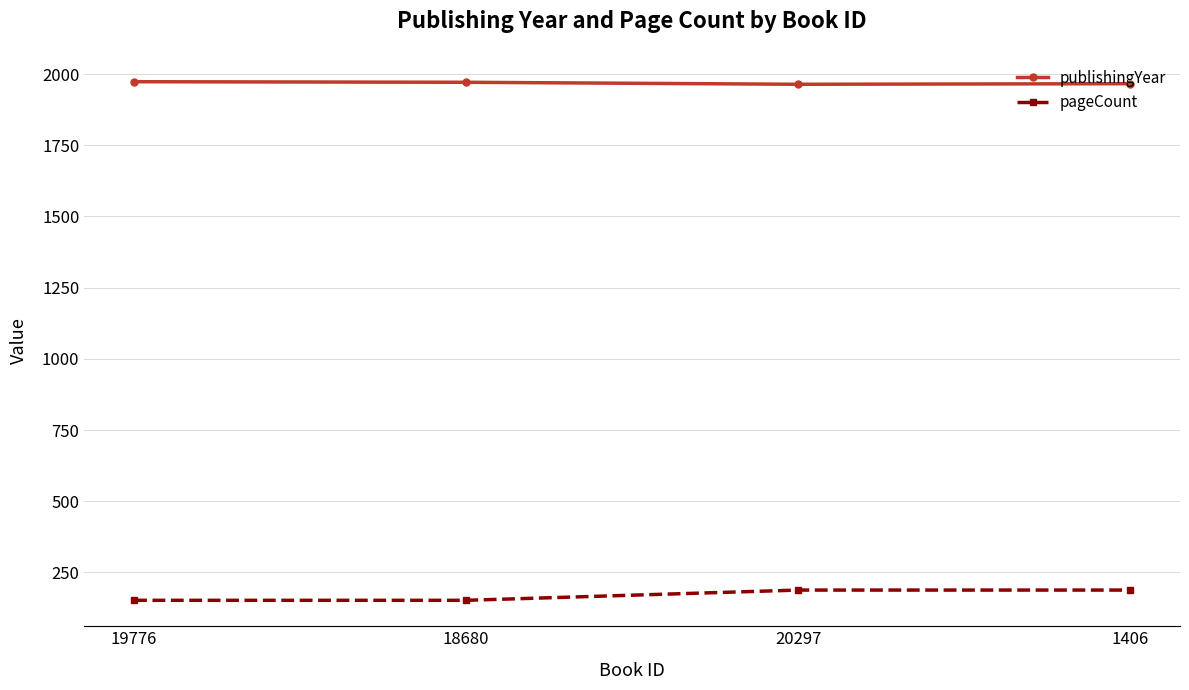

What is the label of the 3rd point from the right?

18680